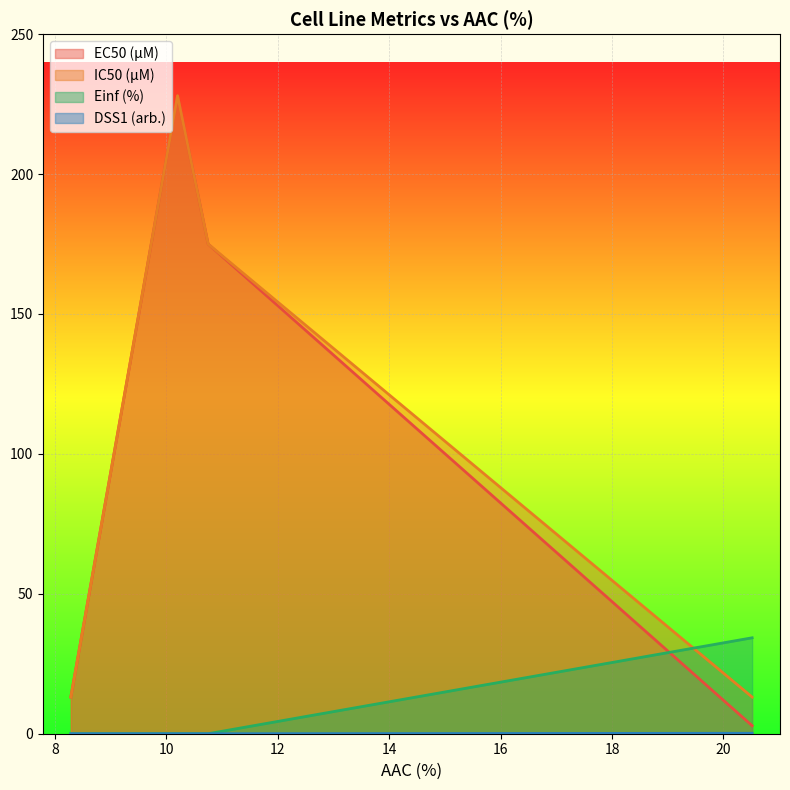

Reading right to left, what are all the values shown in this chart?

EC50 (µM): 2.9	175.0	228.0	13.1
IC50 (µM): 13.1	175.0	228.0	13.1
Einf (%): 34.3	0.0	0.0	0.0
DSS1 (arb.): 0.2	0.0	0.0	0.0